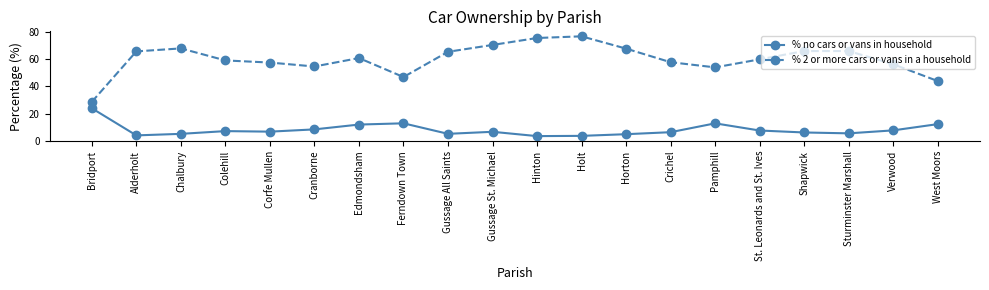

What is the lowest value of the % 2 or more cars or vans in a household series?

28.6